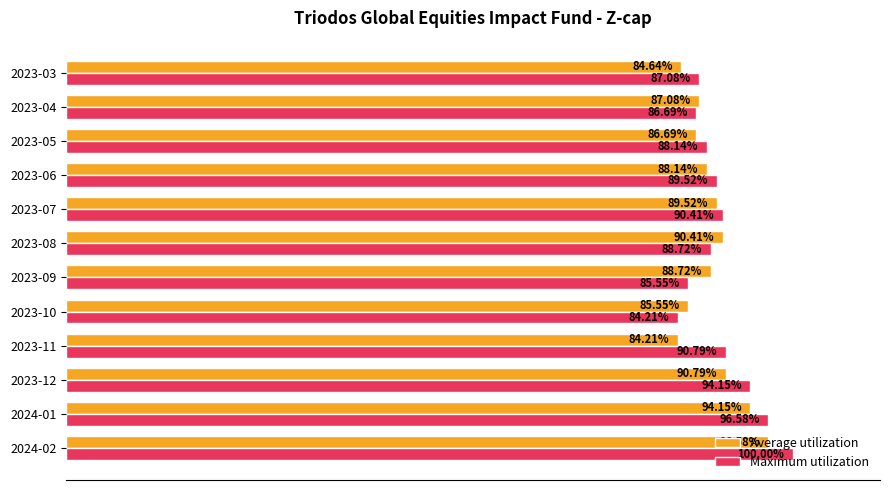

What are all the series names shown in the legend?

Average utilization, Maximum utilization